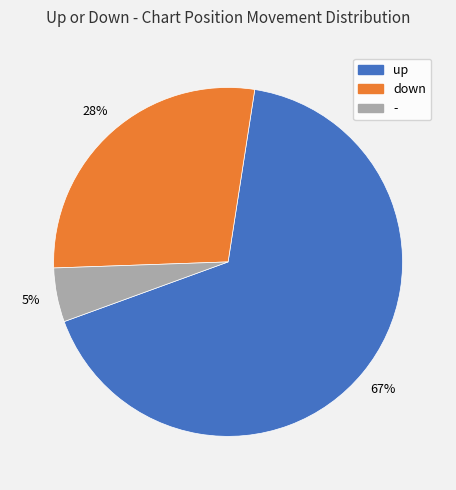

Which category has the biggest portion of the pie?

up